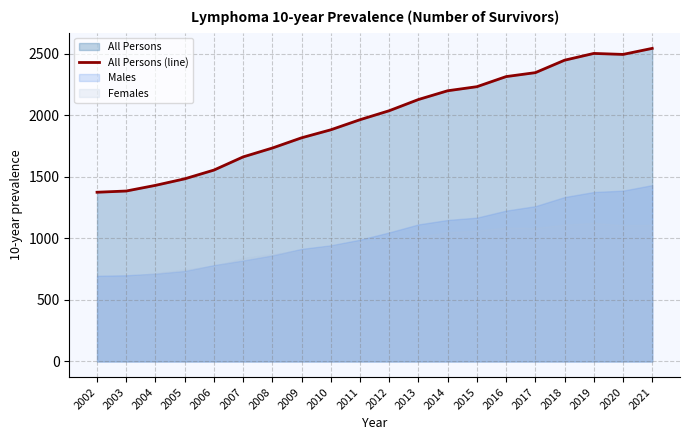

The value at 2010 is 1881. True or false?

True